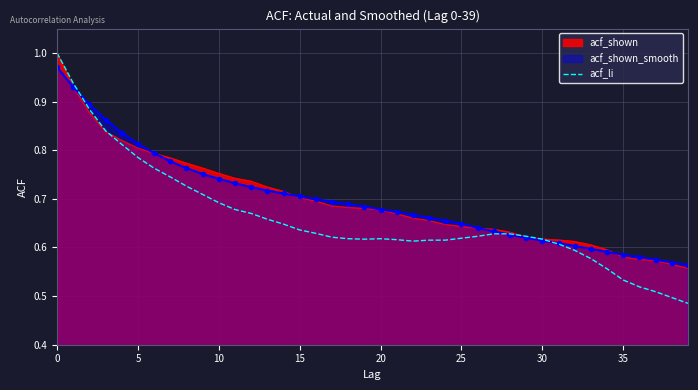

How many data points does each series have?

40